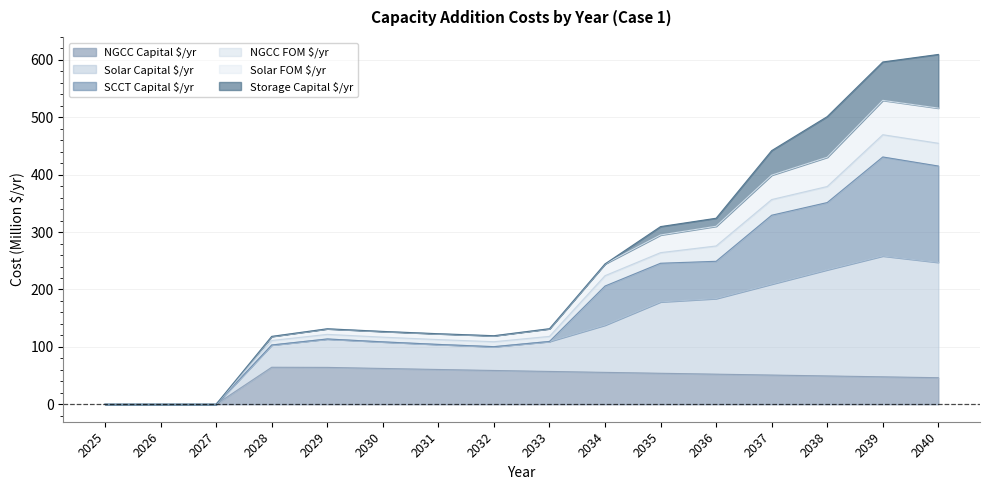

True or false: Solar Capital $/yr has more than 1 points higher than both neighbors.

True